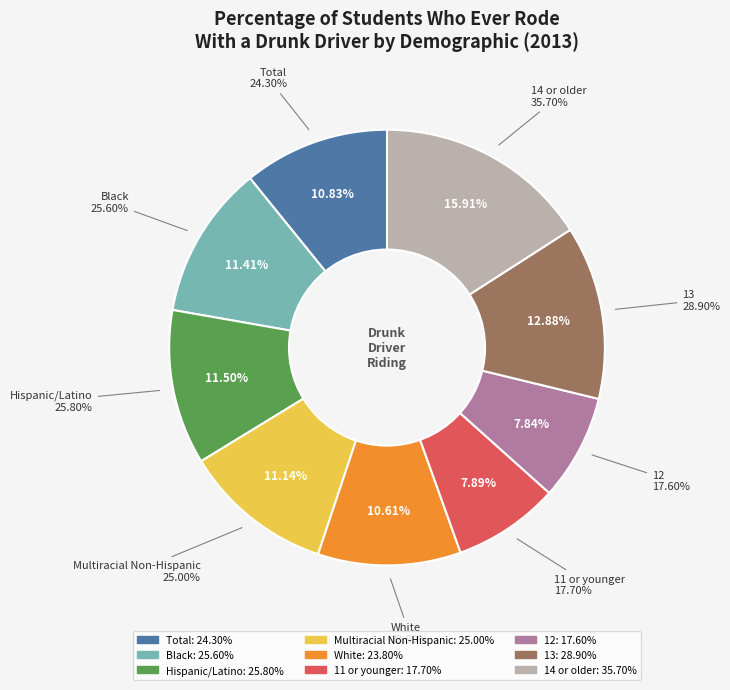

To the nearest percent, what is the average slice percentage?

11%